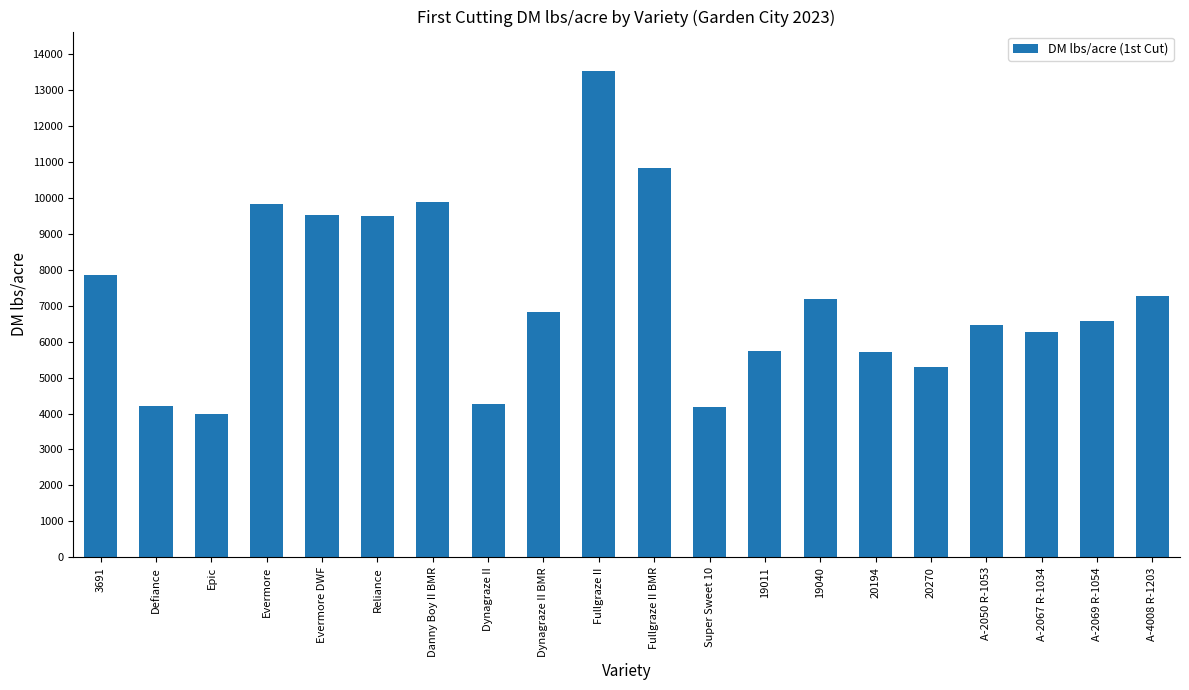

What is the value of the 3rd bar from the left?

3975.1